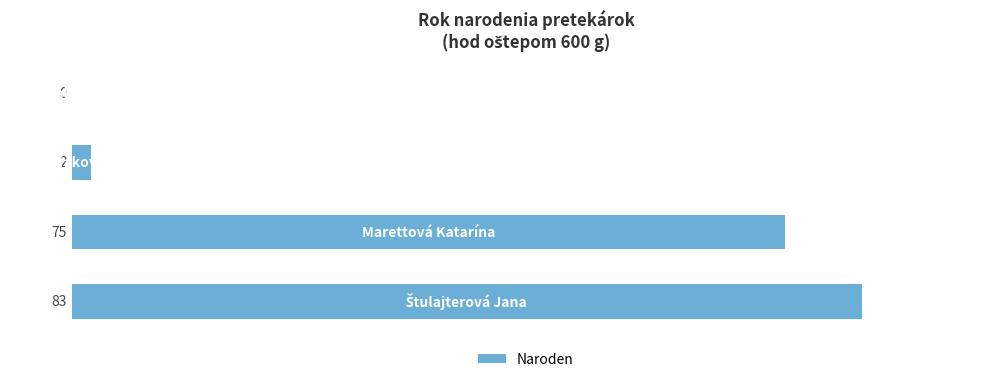

What is the sum of all values?

160